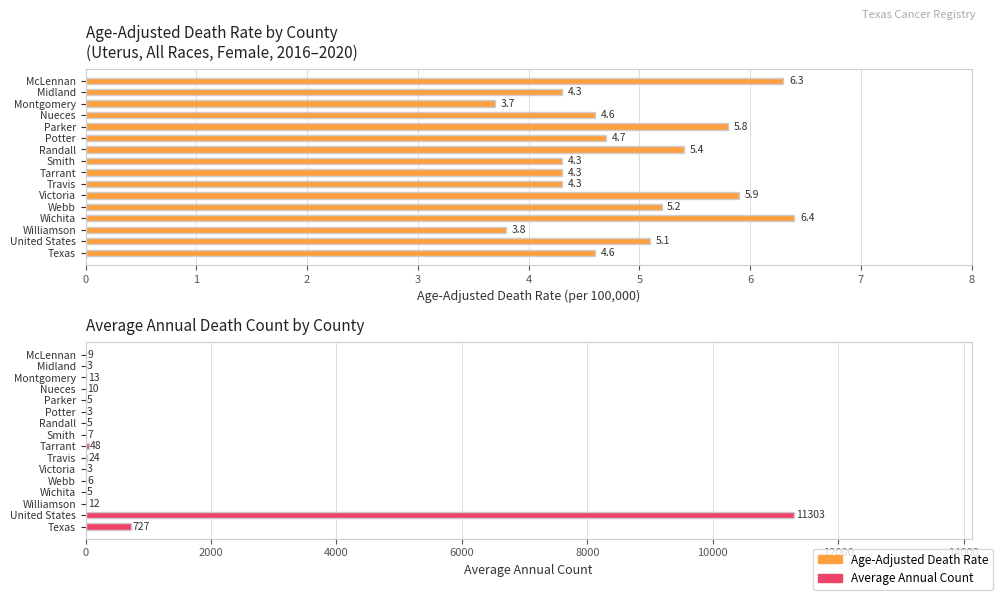

At how many categories does at least one series exceed 4372?

1